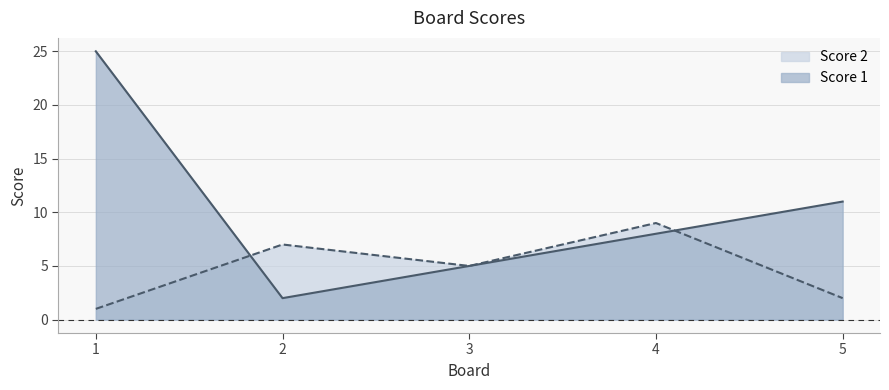

What is the maximum value for Score 1?

25